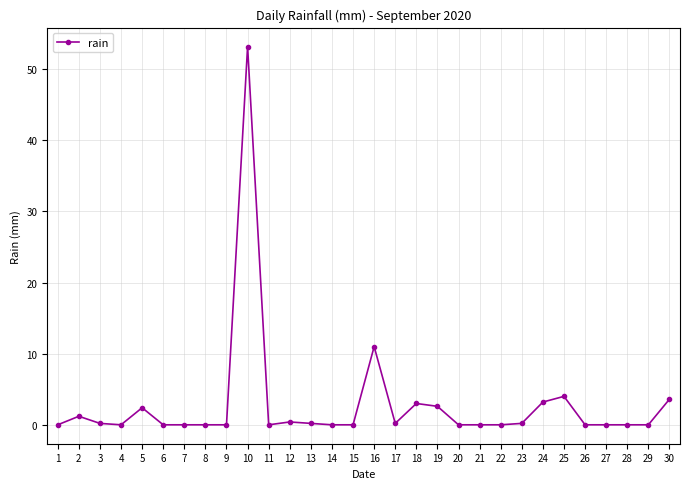

True or false: the data has more than 2 interior local peaks.

True